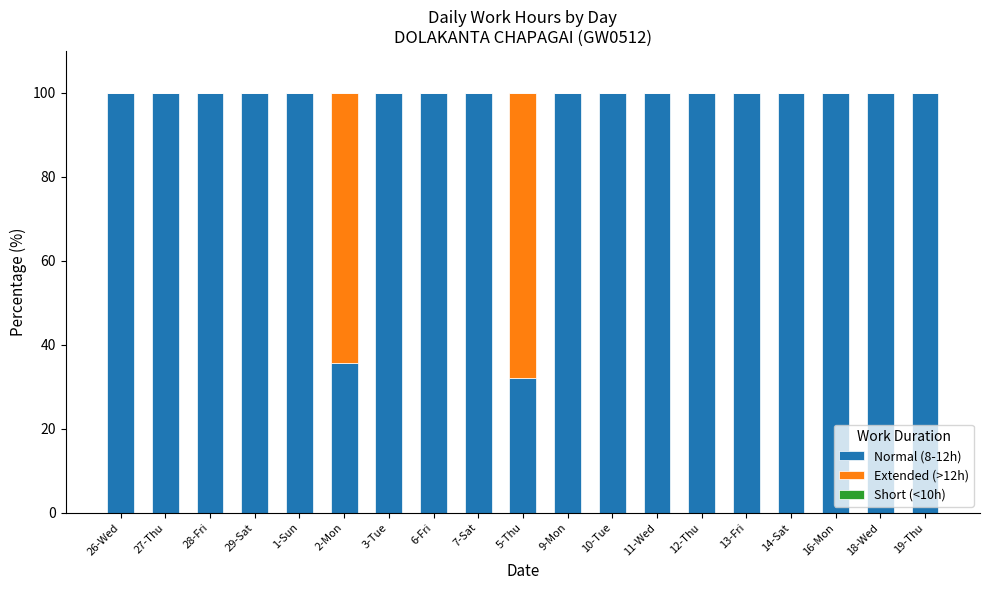

How many series are shown in this chart?

2